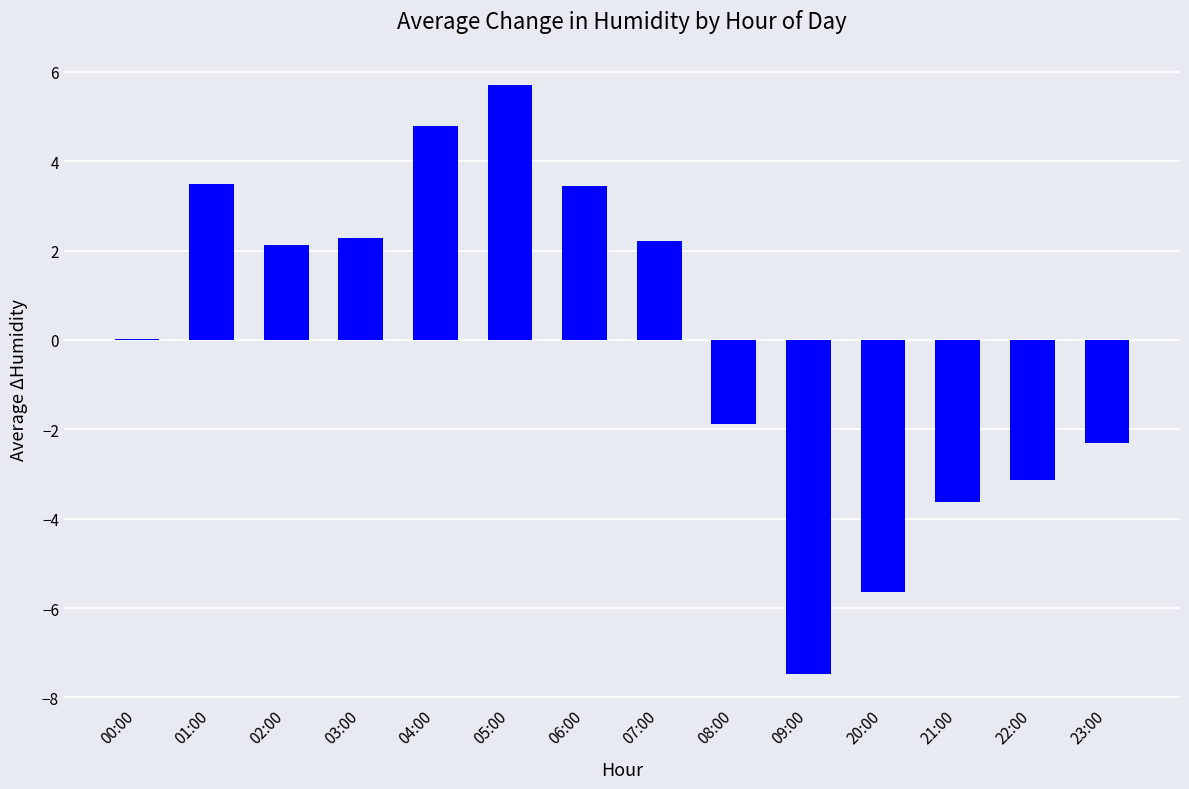

At which label does the data first exceed 2?

01:00